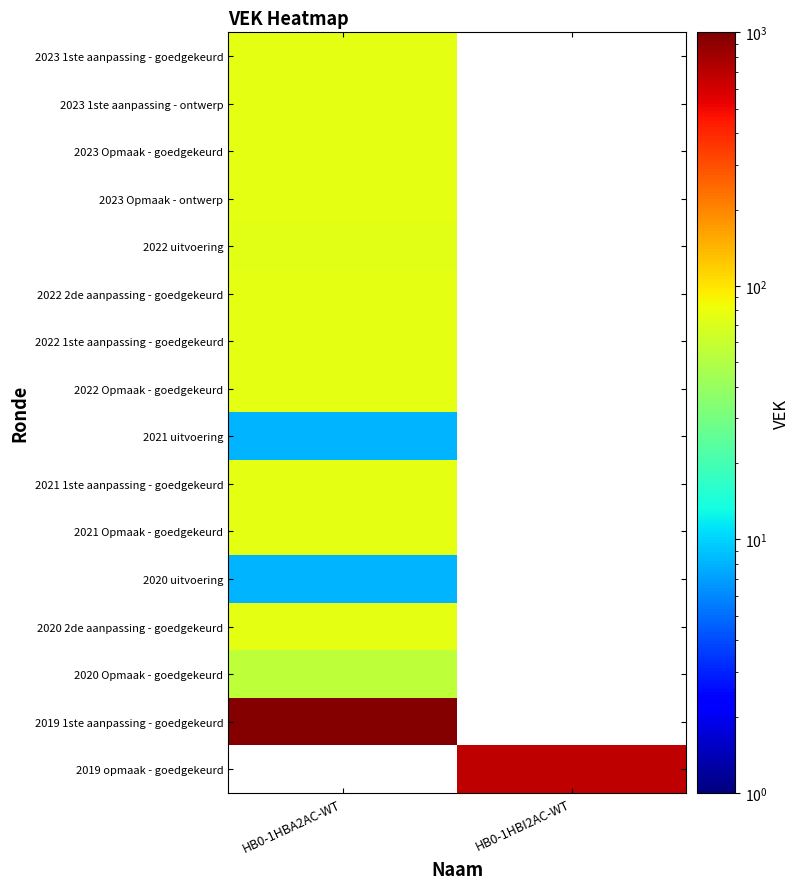

List the labels in order of 2020 2de aanpassing - goedgekeurd value, largest first.

HB0-1HBA2AC-WT, HB0-1HBI2AC-WT